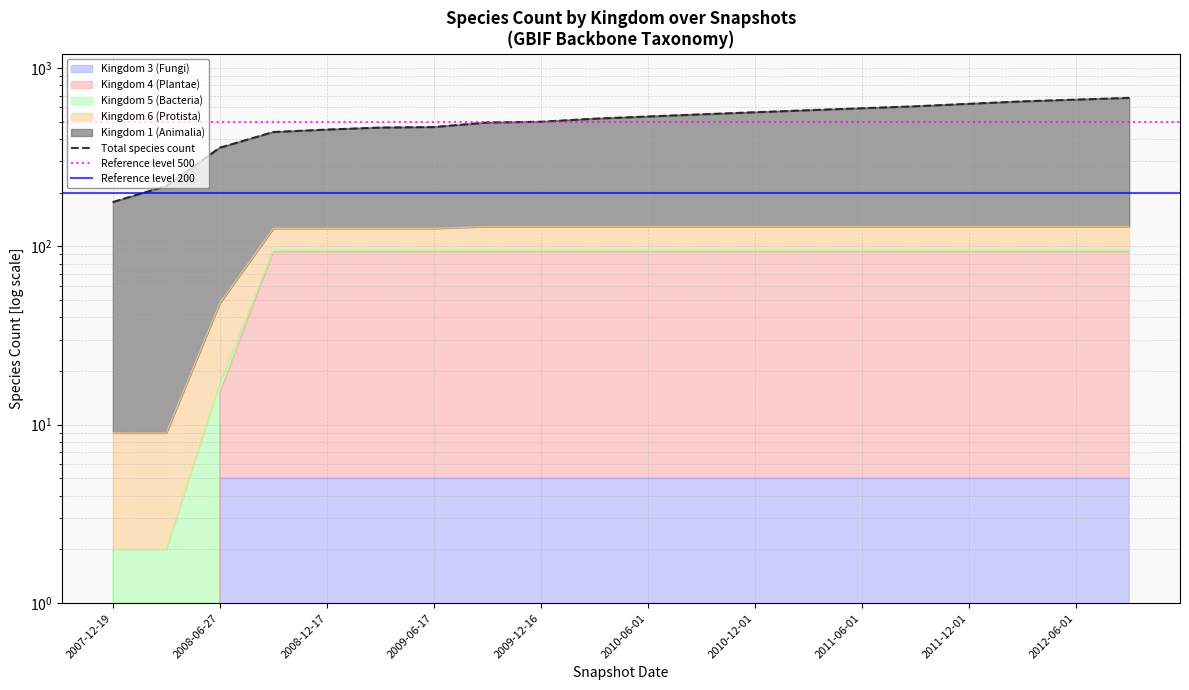

At which category is the sum across all series the highest?

19